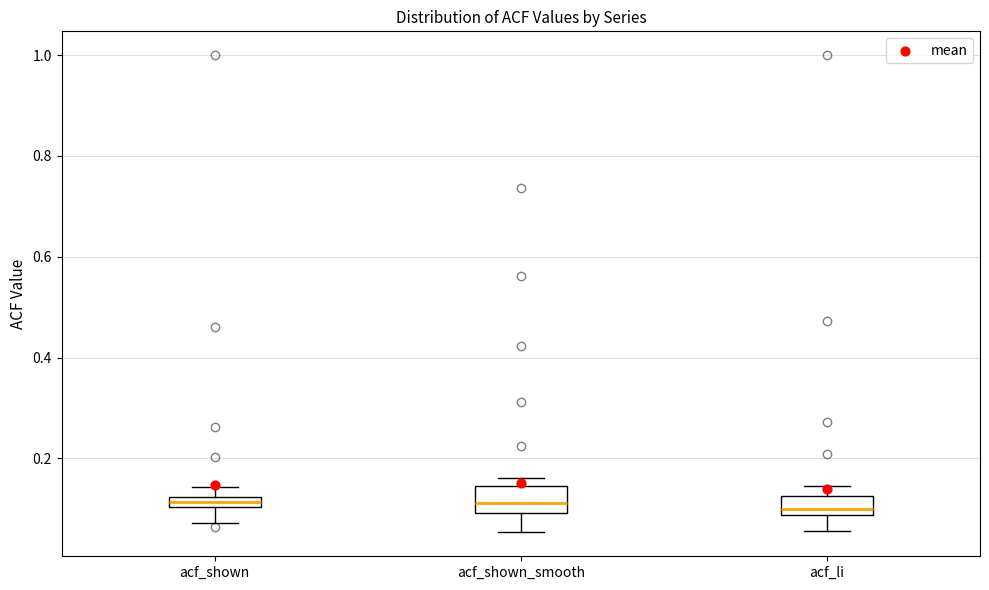

Where is the lower edge of the box for acf_shown on the y-axis? The values are not printed on the chart, so give them approximately, as read against the axis.

0.10